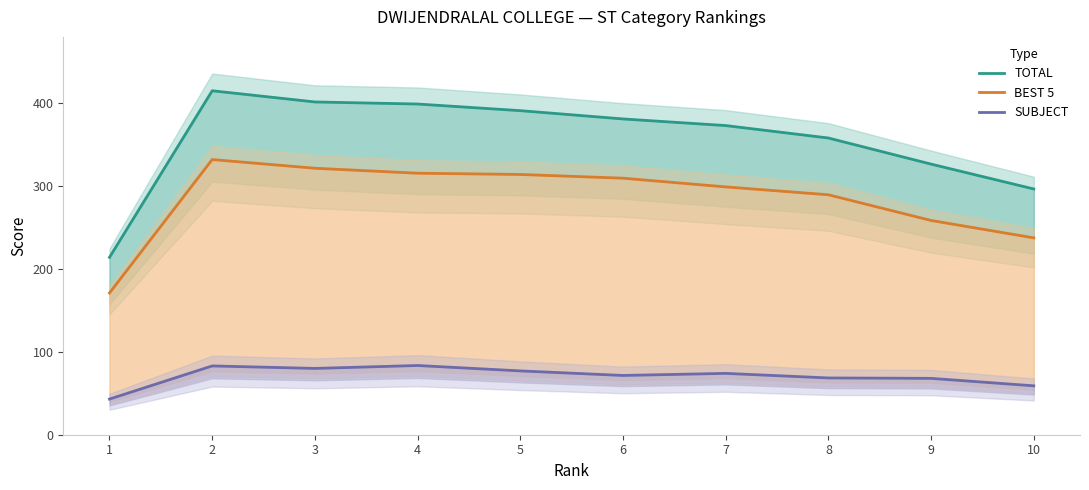

Reading left to right, transcribe all the data shown in this chart.

TOTAL: 1=214.0	2=415.0	3=401.5	4=399.0	5=391.0	6=381.0	7=373.0	8=358.0	9=326.5	10=296.5
BEST 5: 1=171.0	2=332.0	3=321.5	4=315.5	5=314.0	6=309.5	7=299.0	8=289.5	9=258.5	10=237.5
SUBJECT: 1=43.0	2=83.0	3=80.0	4=83.5	5=77.0	6=71.5	7=74.0	8=68.5	9=68.0	10=59.0